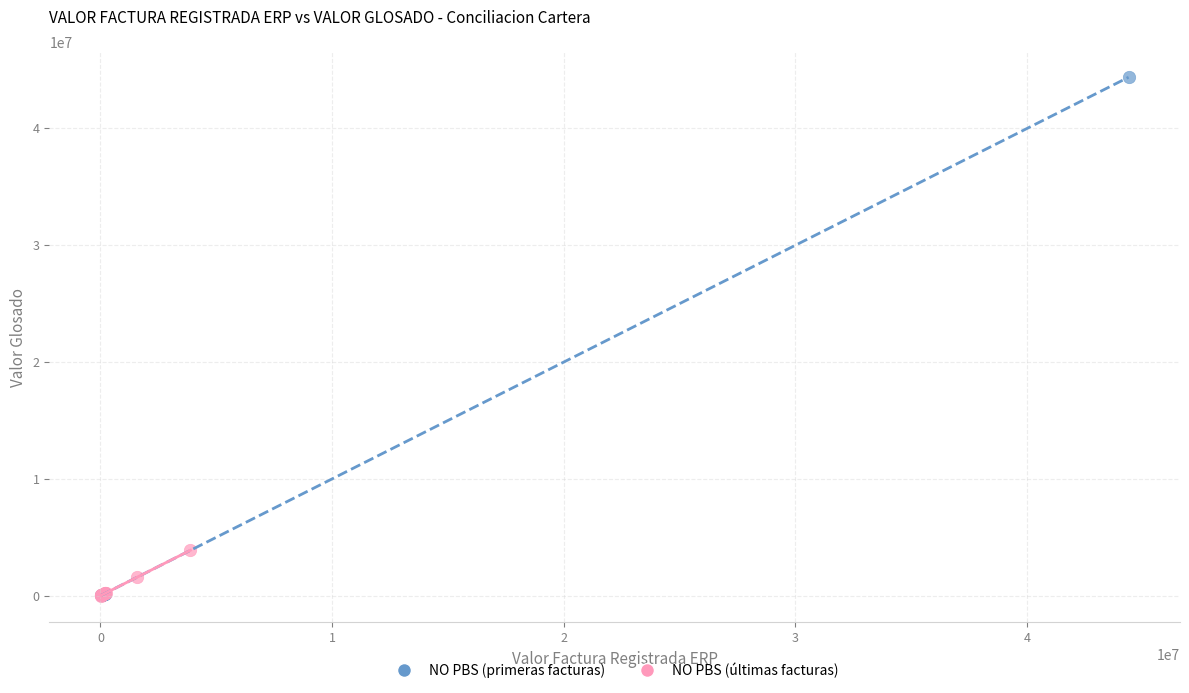

What are all the series names shown in the legend?

NO PBS (primeras facturas), NO PBS (últimas facturas)